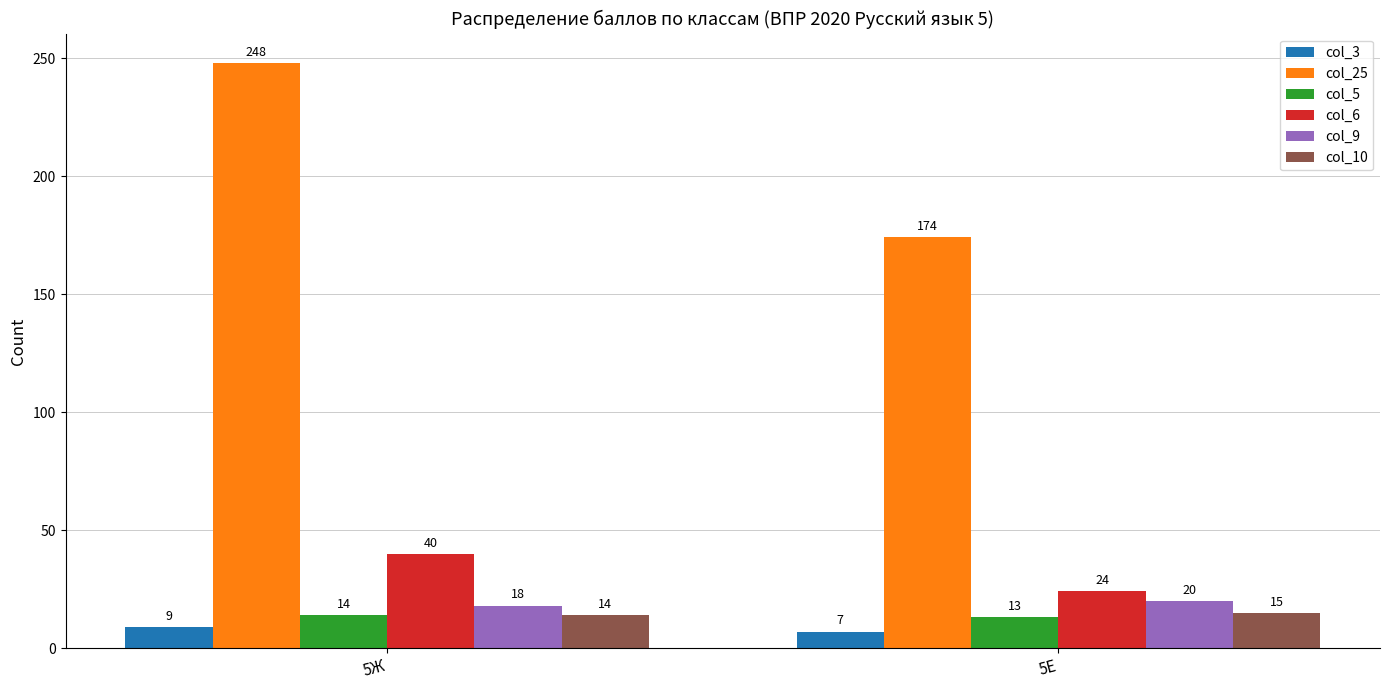

Which series changed the most between 5Ж and 5Е?

col_25